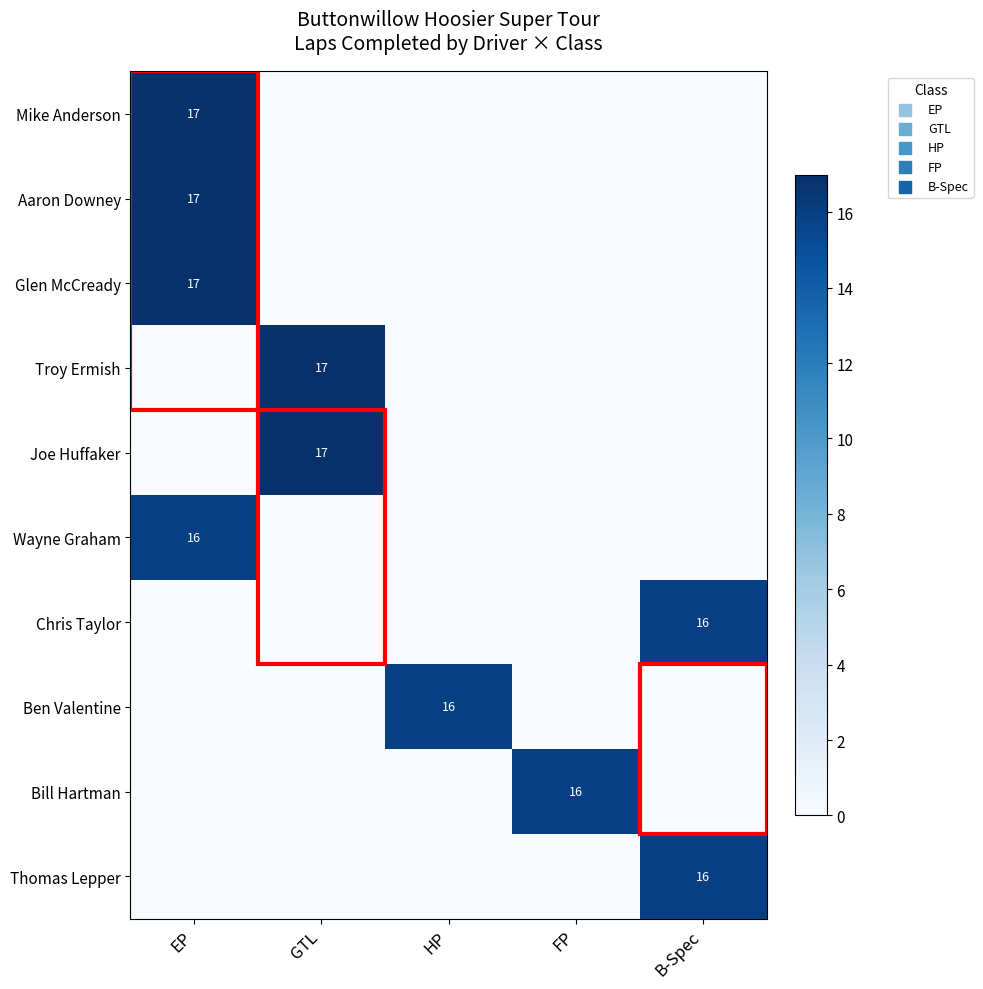

What is the greatest value displayed?

17